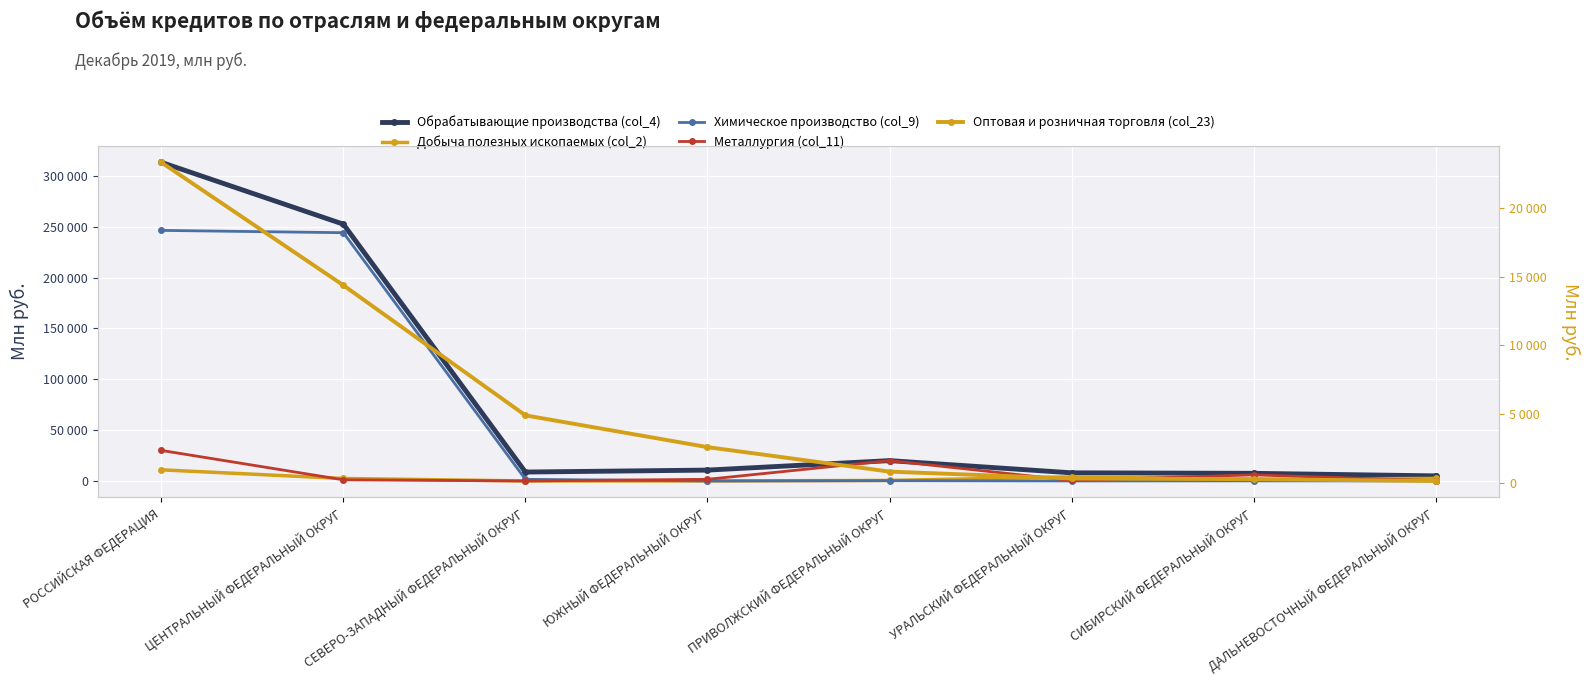

What position from the right is УРАЛЬСКИЙ ФЕДЕРАЛЬНЫЙ ОКРУГ?

3